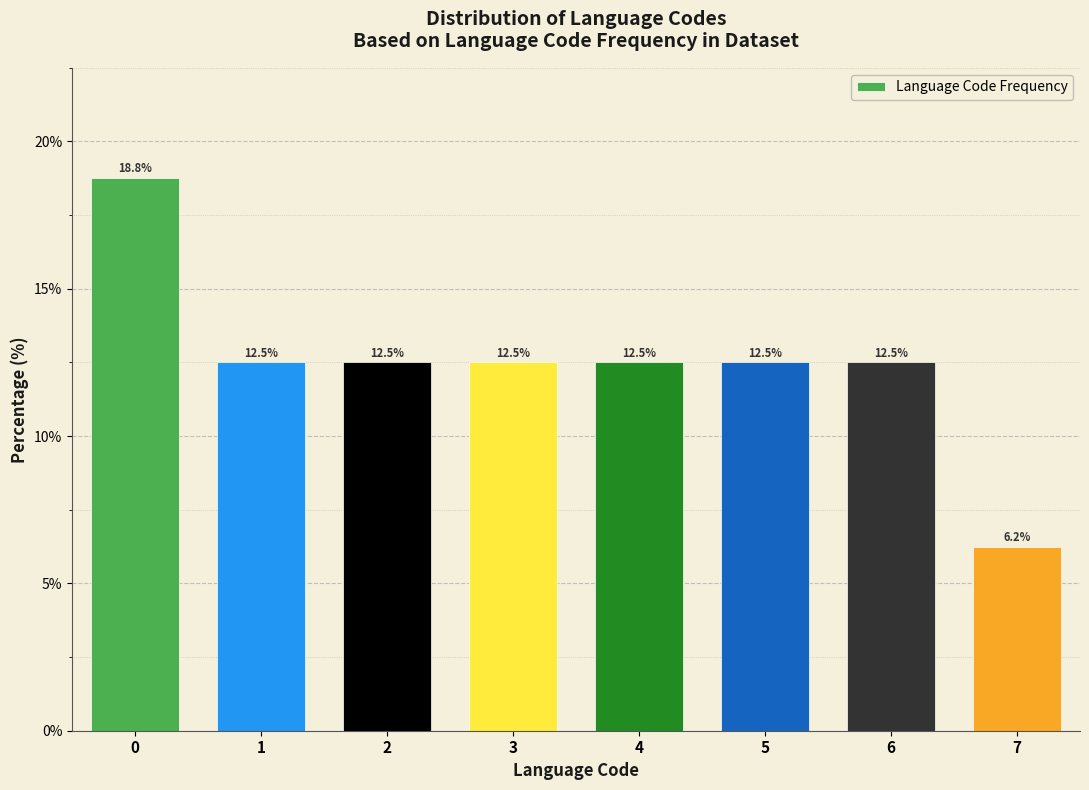

What is the ratio of the value at 3 to the value at 0?

0.7